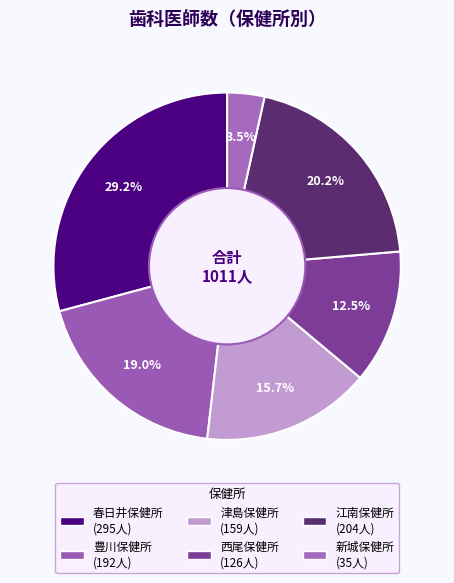

Which has a higher value, 江南保健所 or 春日井保健所?

春日井保健所